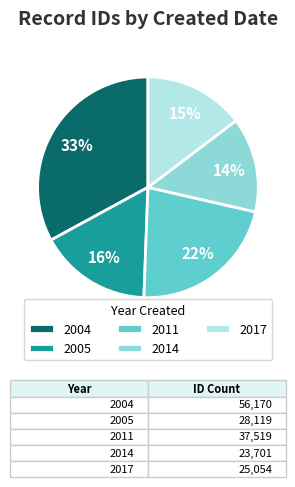

To the nearest percent, what is the average slice percentage?

20%